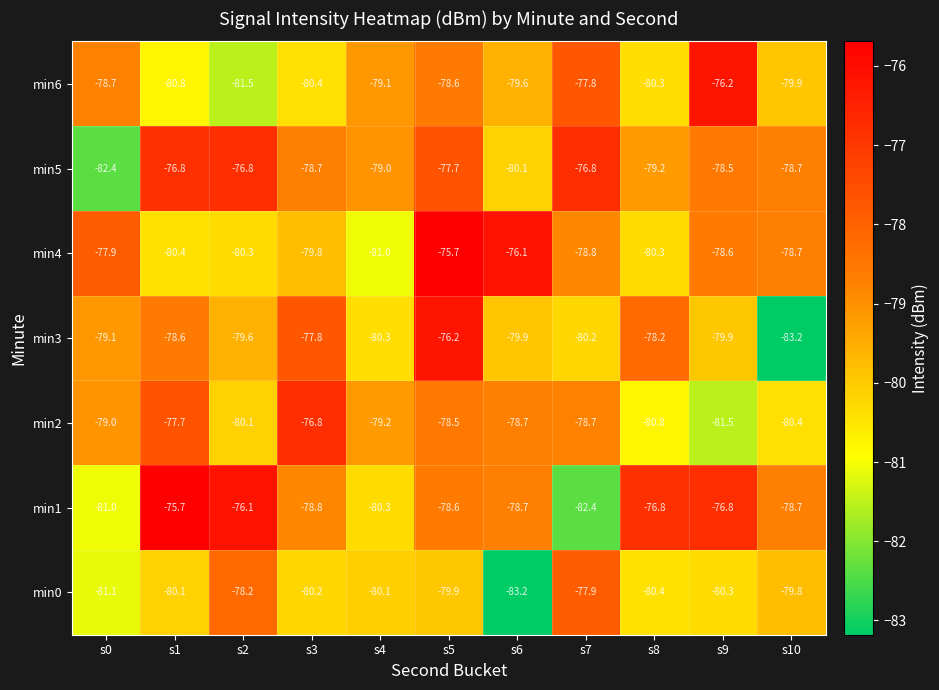

What is the sum of the min2 values at s3 and s4?

-156.0